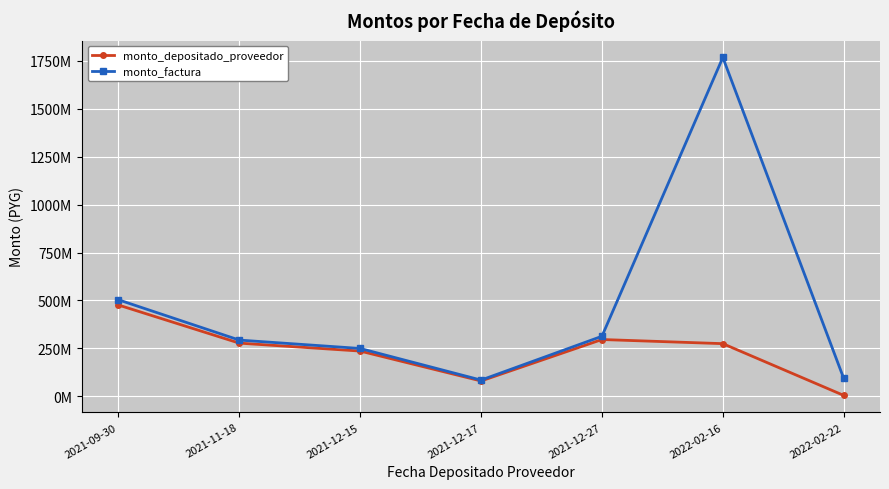

At which category does the chart reach its minimum across all series?

2022-02-22